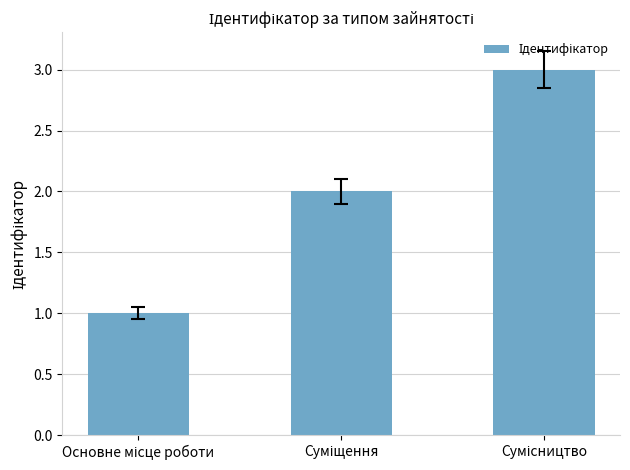

What is the greatest value displayed?

3